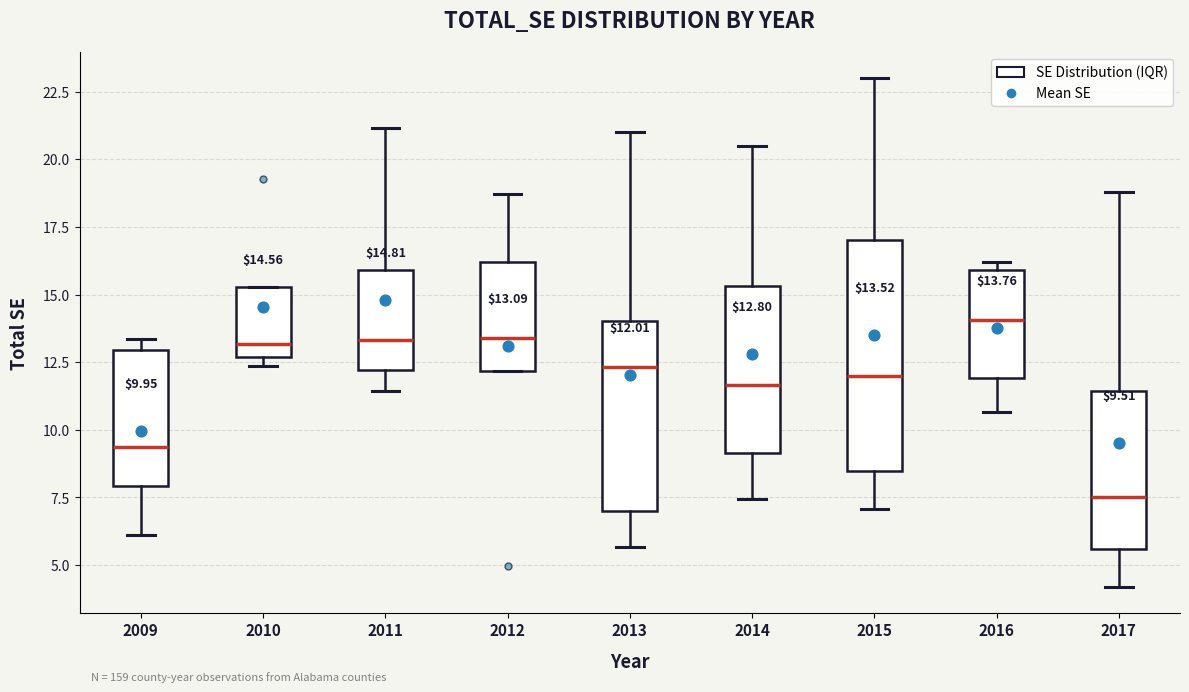

Which box has the highest median line?

2016